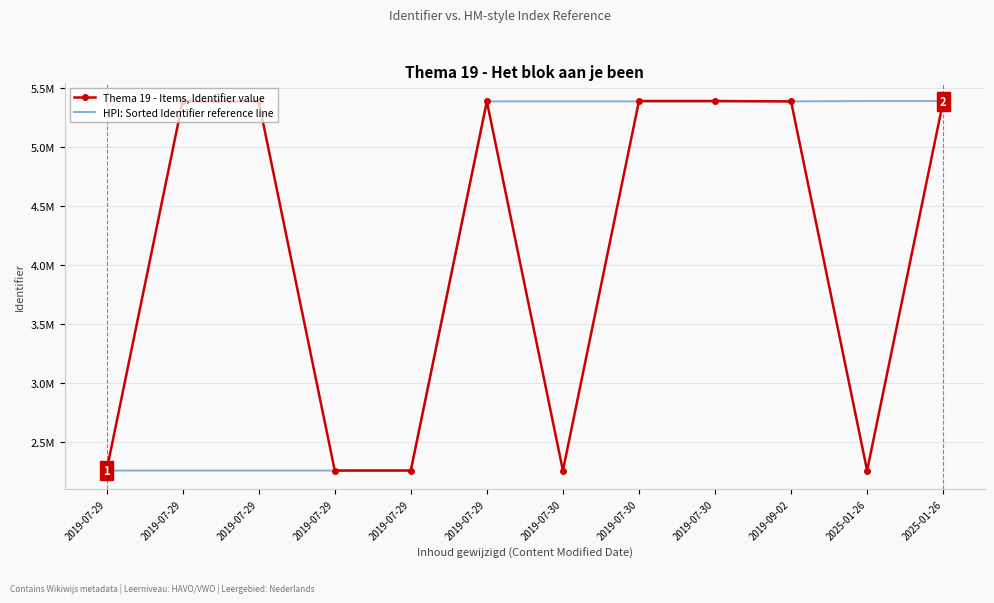

How many lines are shown in the chart?

2